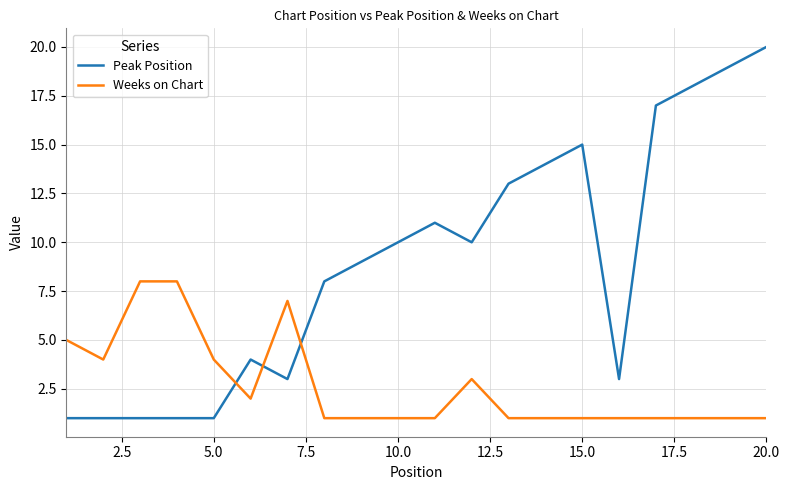

Which series has the largest total across all categories?

Peak Position